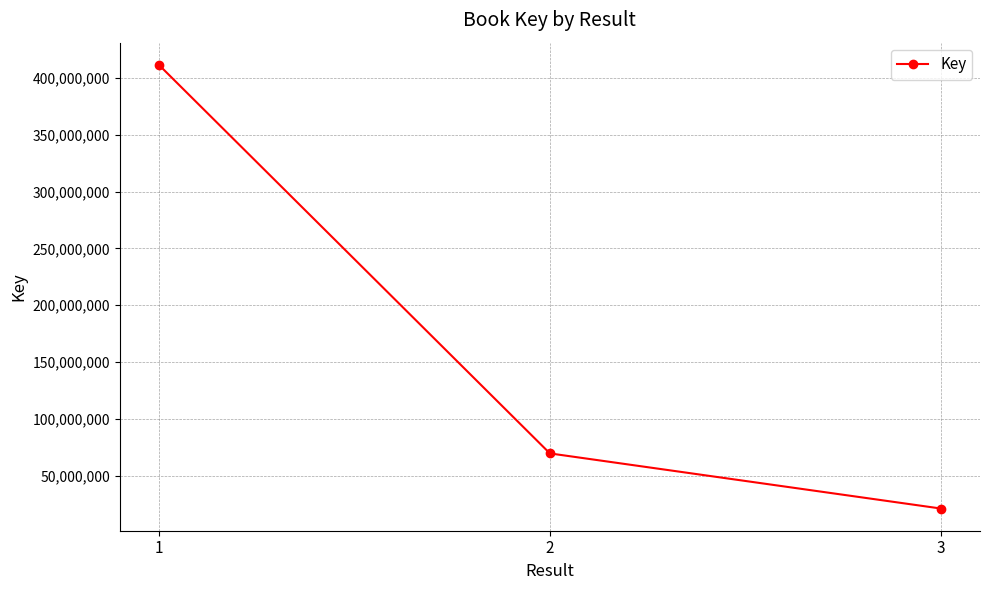

The value at 1 is 726377012. True or false?

False